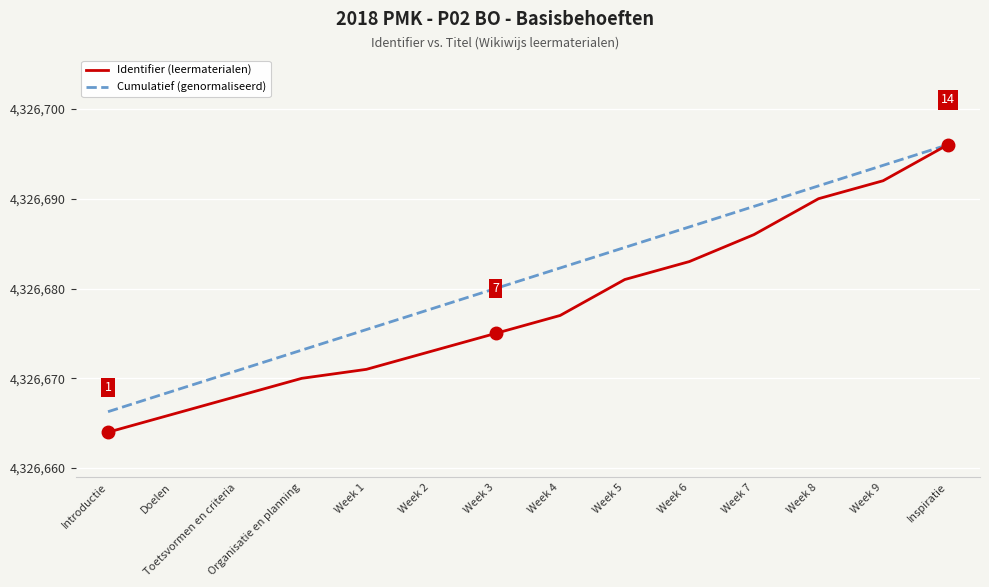

Is the value of Cumulatief (genormaliseerd) at Week 5 greater than the value of Identifier (leermaterialen) at Organisatie en planning?

Yes